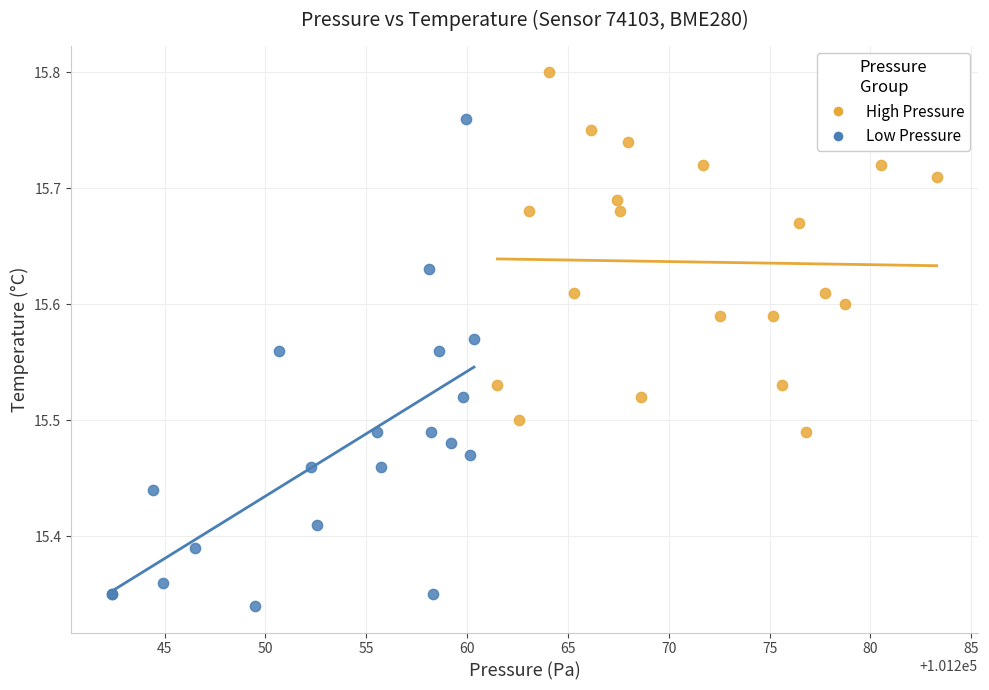

Which series reaches the minimum Y coordinate?

Low Pressure